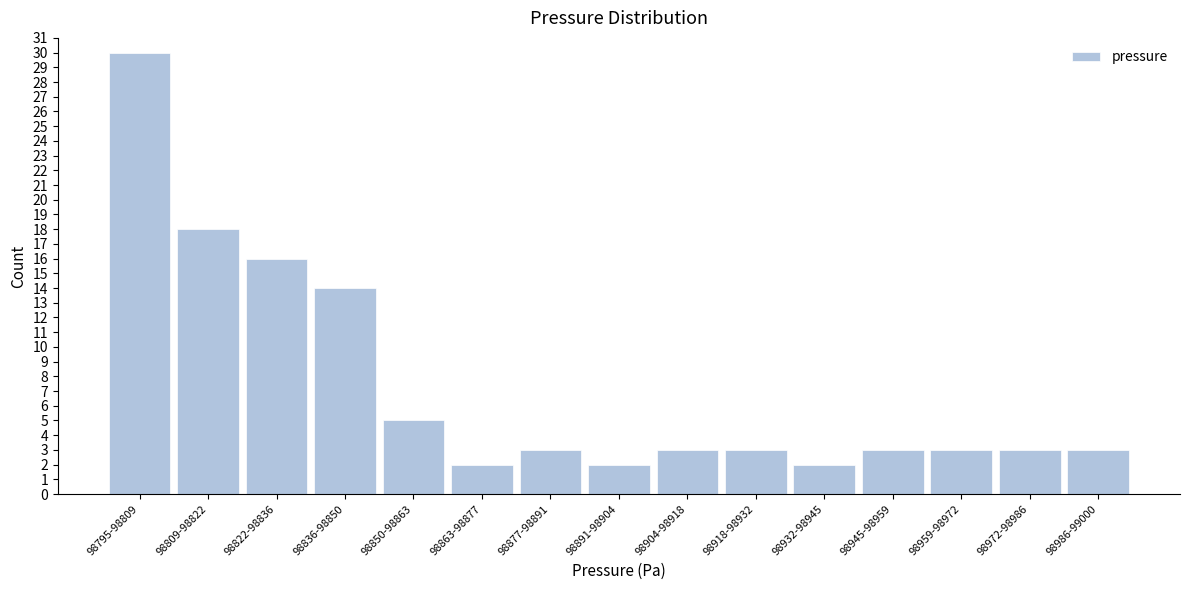

Reading right to left, what are all the values shown in this chart?

3	3	3	3	2	3	3	2	3	2	5	14	16	18	30